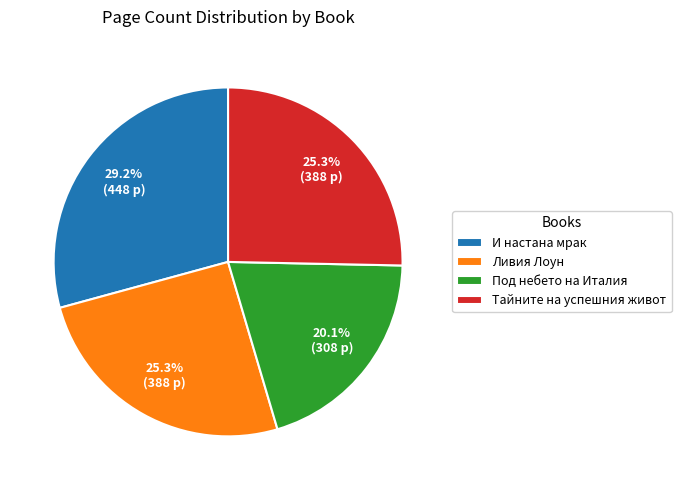

The Под небето на Италия slice represents 20% of the pie. True or false?

True